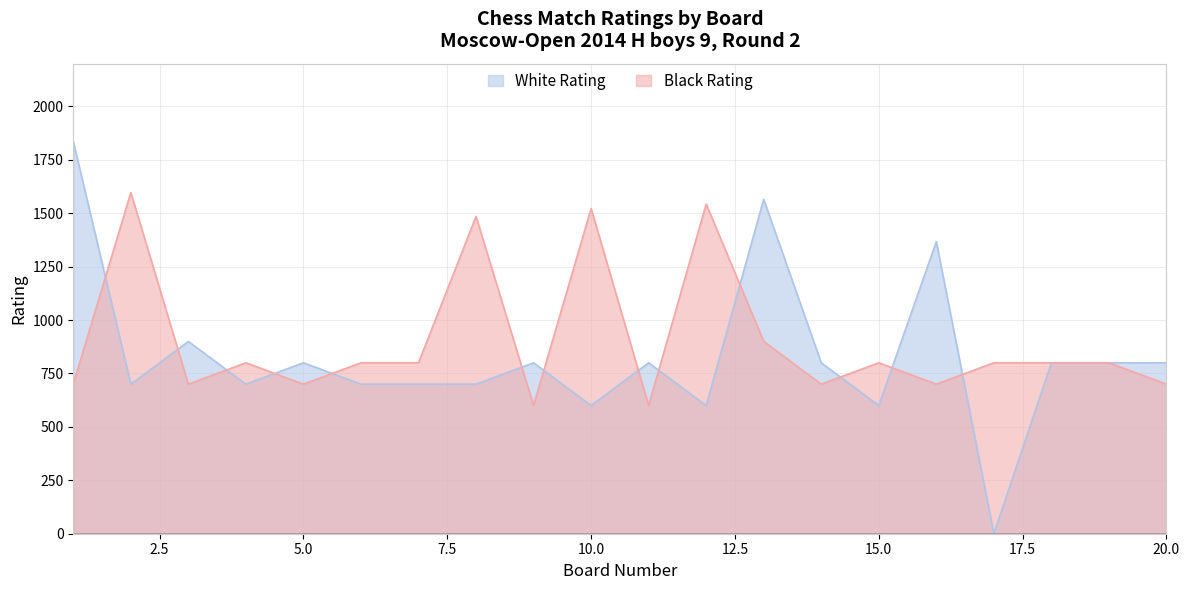

Which series has the largest total across all categories?

Black Rating